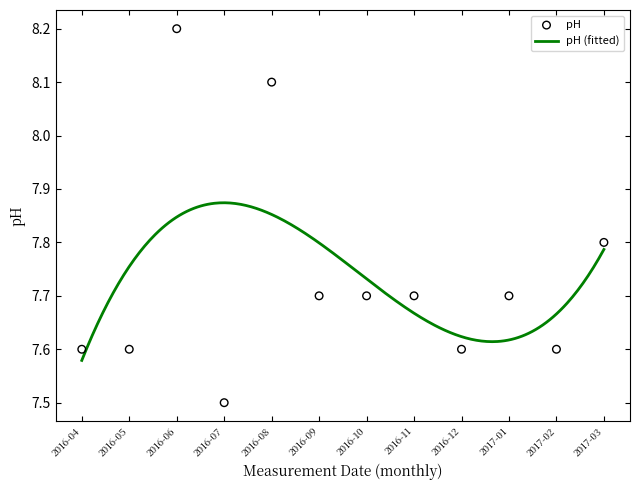

Approximately how many times larger is the value at 2016-09 compared to 2016-08?

1.0